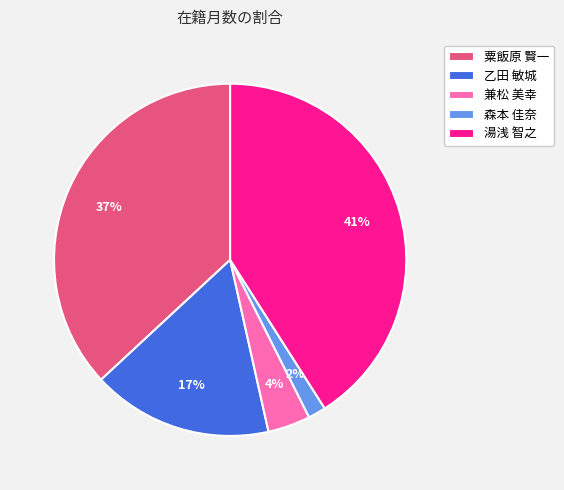

Which slice is the smallest?

森本 佳奈